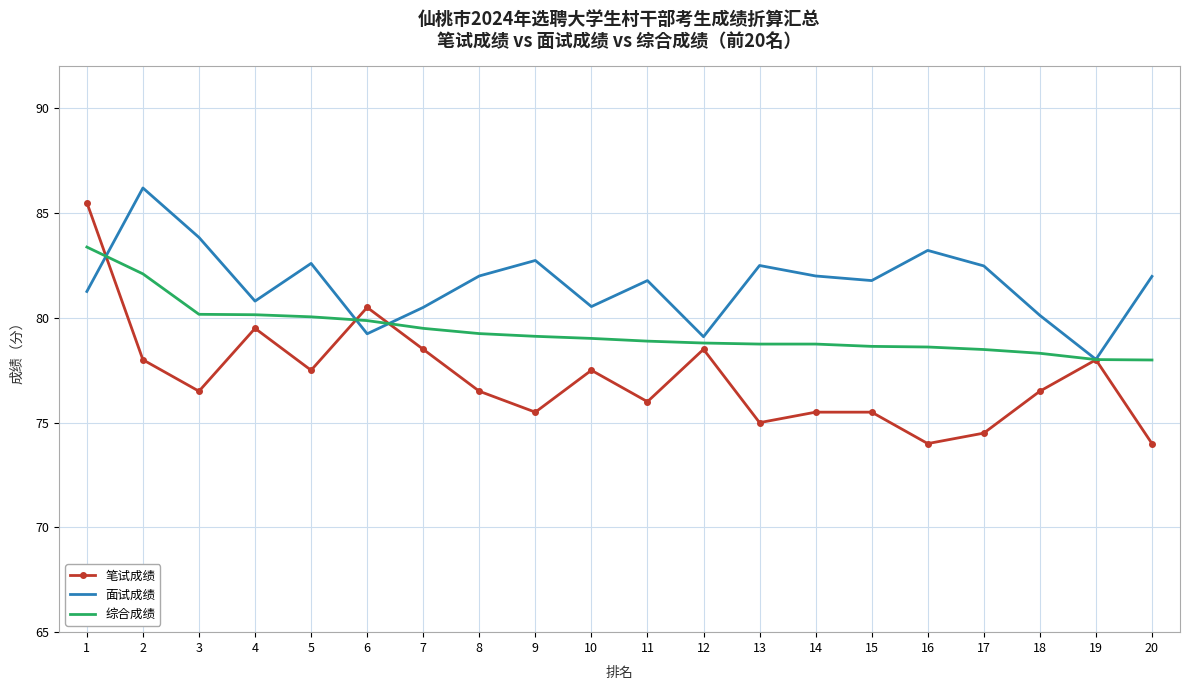

What is the sum of the 笔试成绩 values at 12 and 18?

155.0